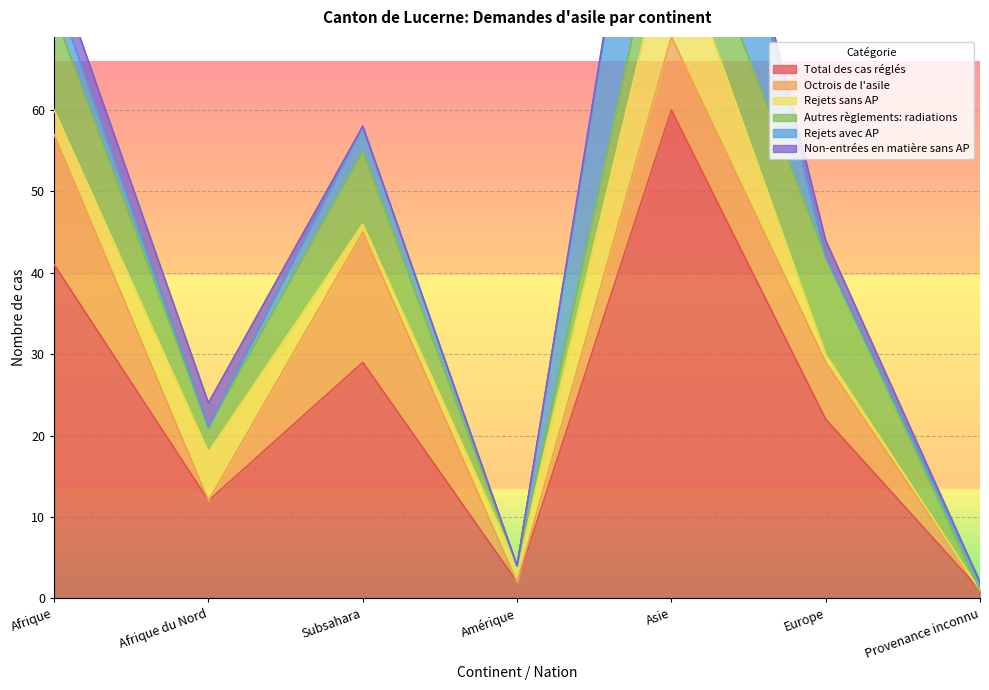

What is the approximate value of Total des cas réglés at Afrique du Nord?

12